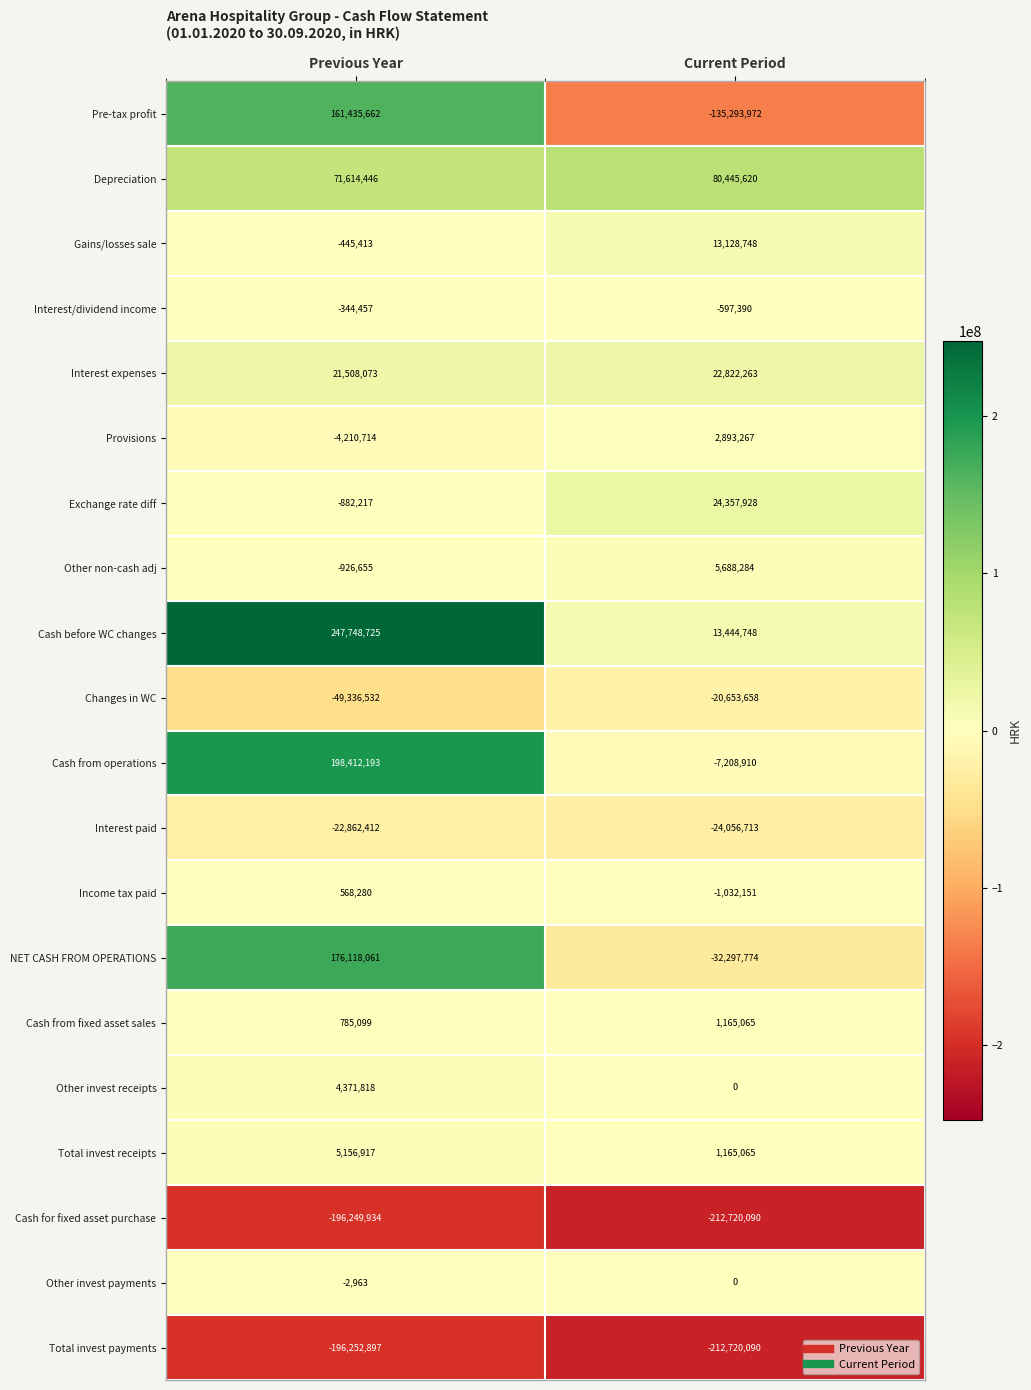

What is the sum of the Provisions values at Current Period and Previous Year?

-1317447